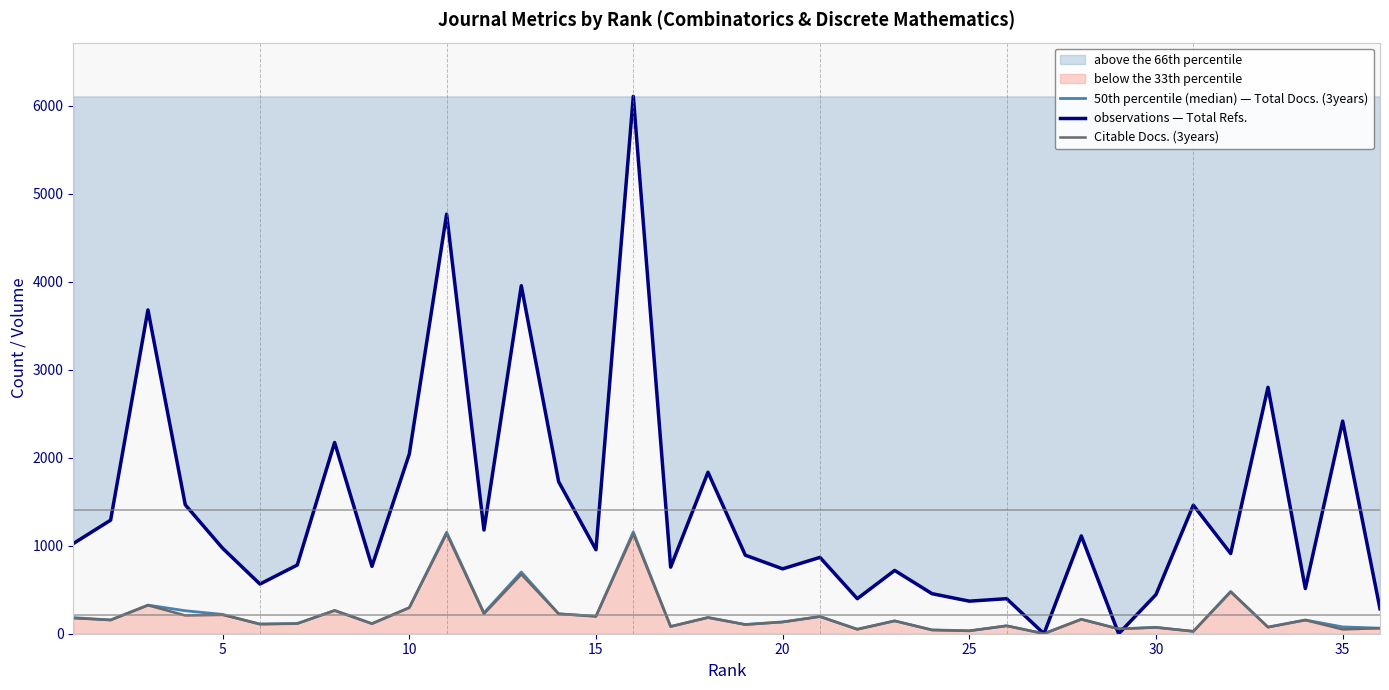

Which series has the largest total across all categories?

observations — Total Refs.